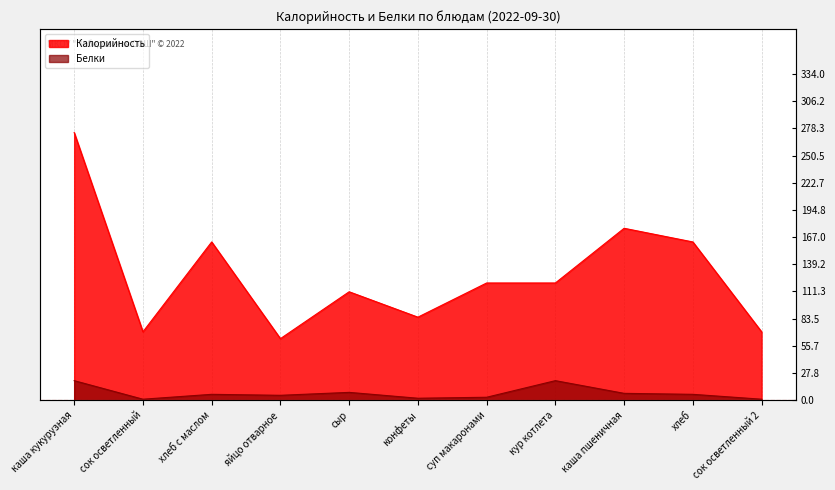

What is the minimum value shown in the chart?

1